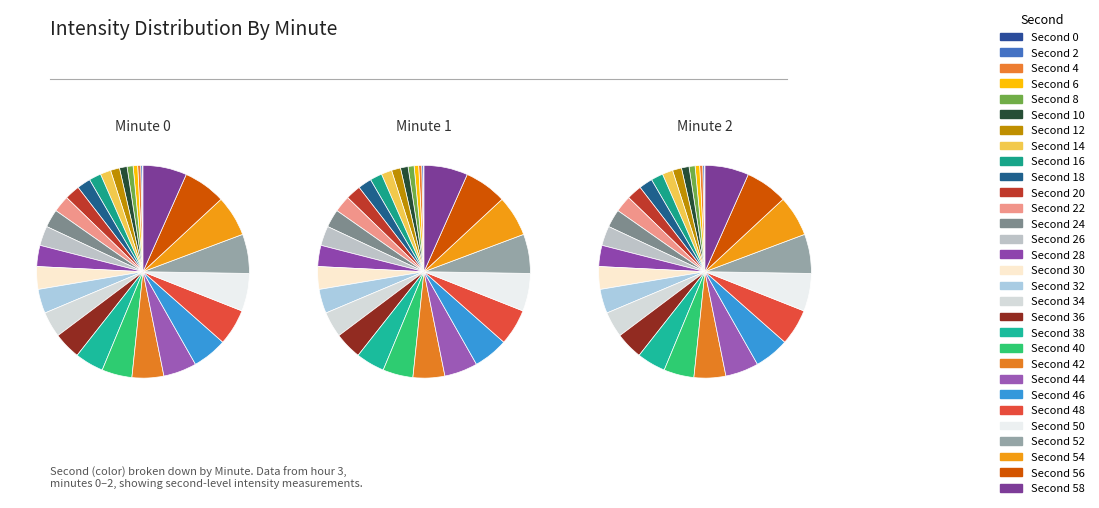

Is there any slice that represents more than half of the pie?

No